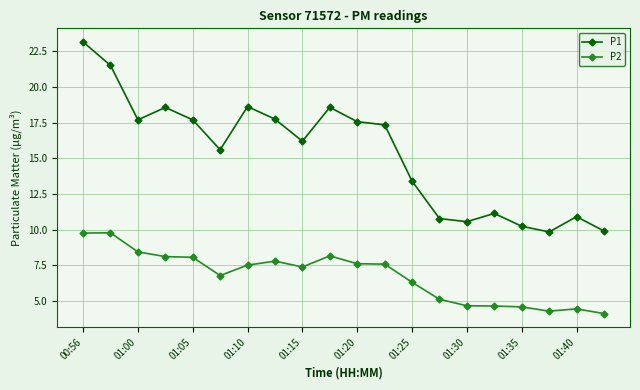

List the series in order of their overall mean, highest first.

P1, P2